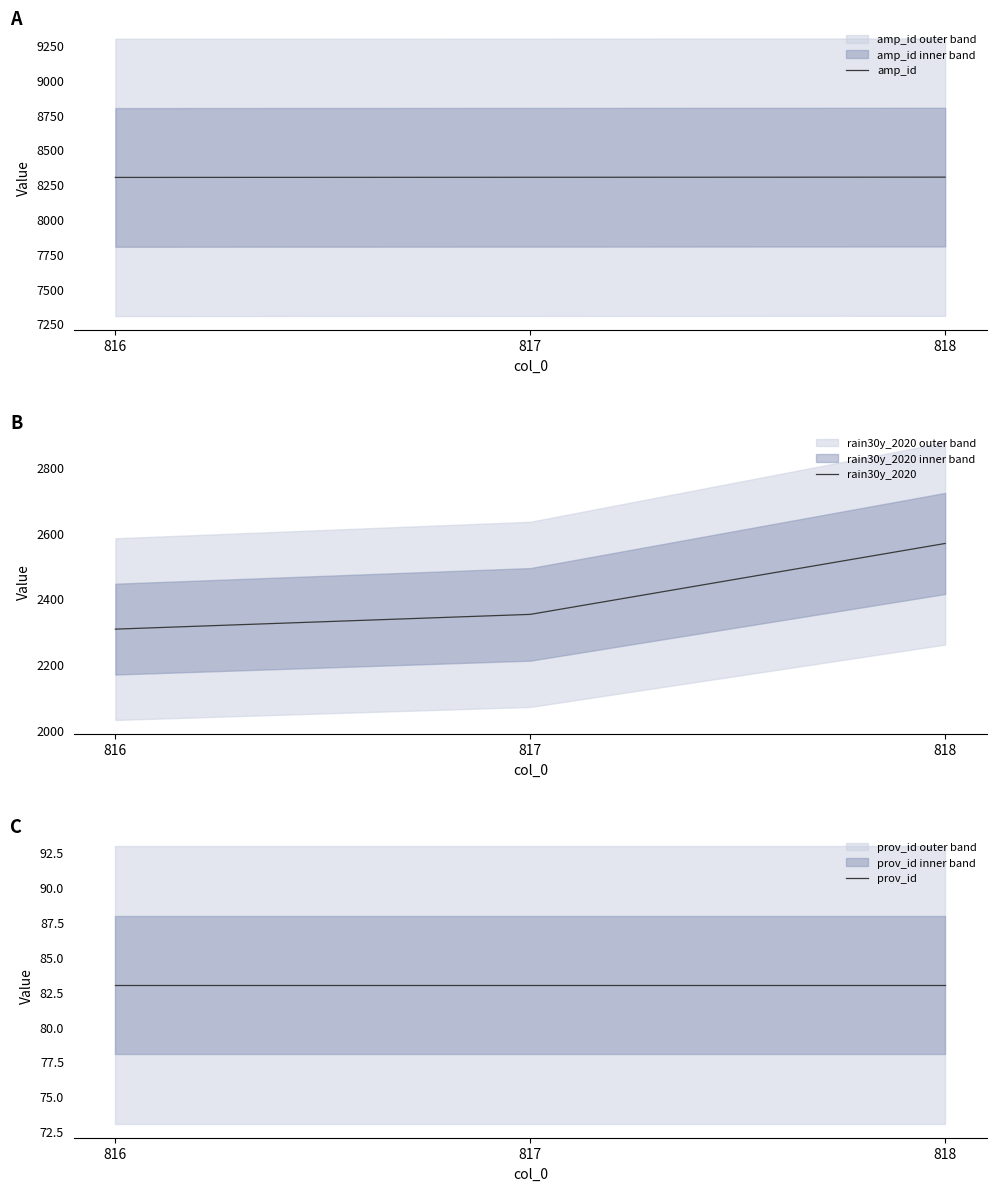

What is the average value of the prov_id series?

83.0